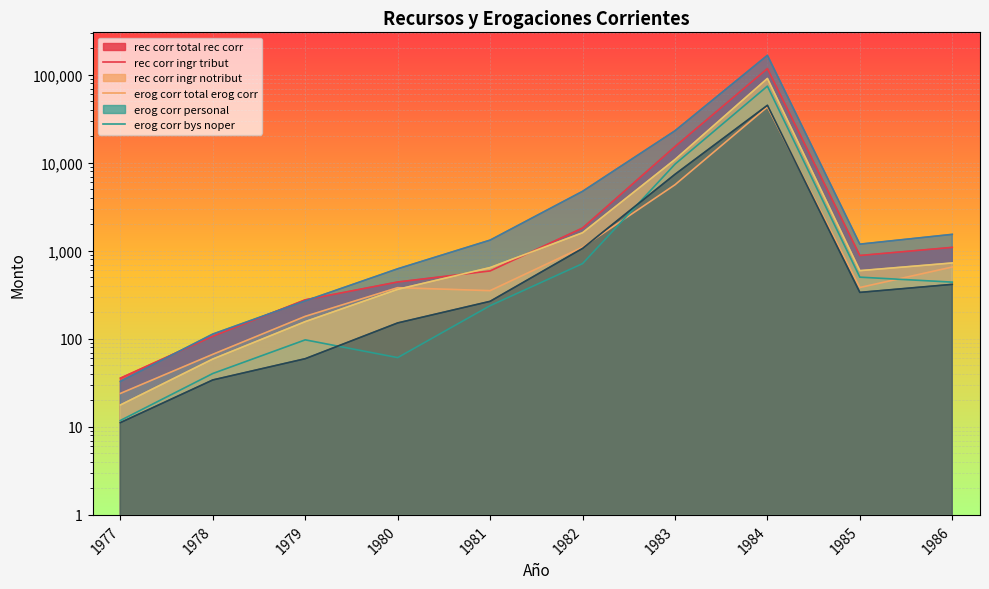

After their last crossing, which series has the higher values: rec_corr_ingr_tribut or erog_corr_personal?

erog_corr_personal